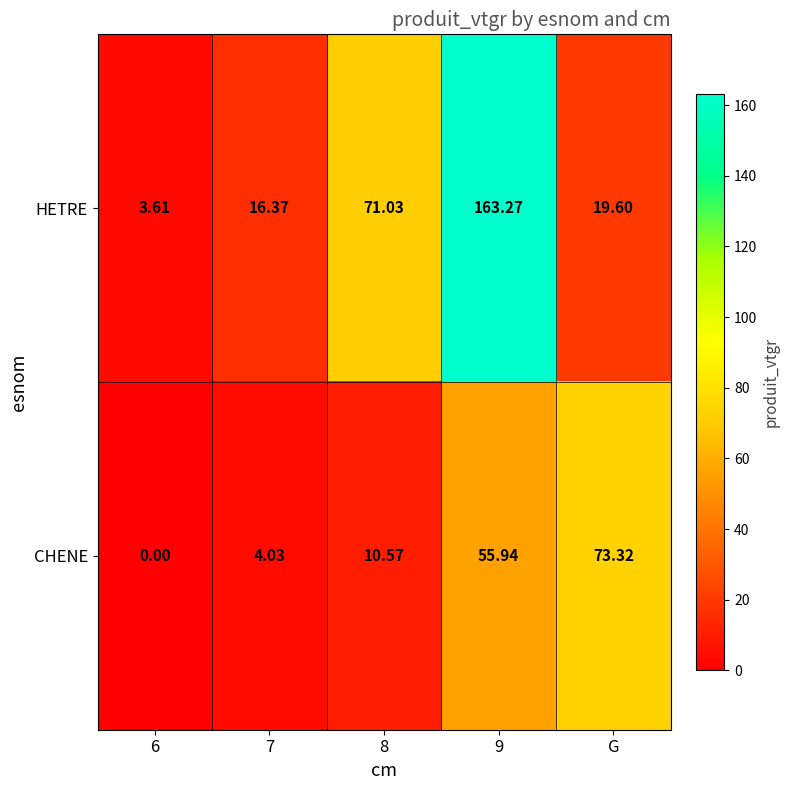

Which series has the widest spread of values?

HETRE